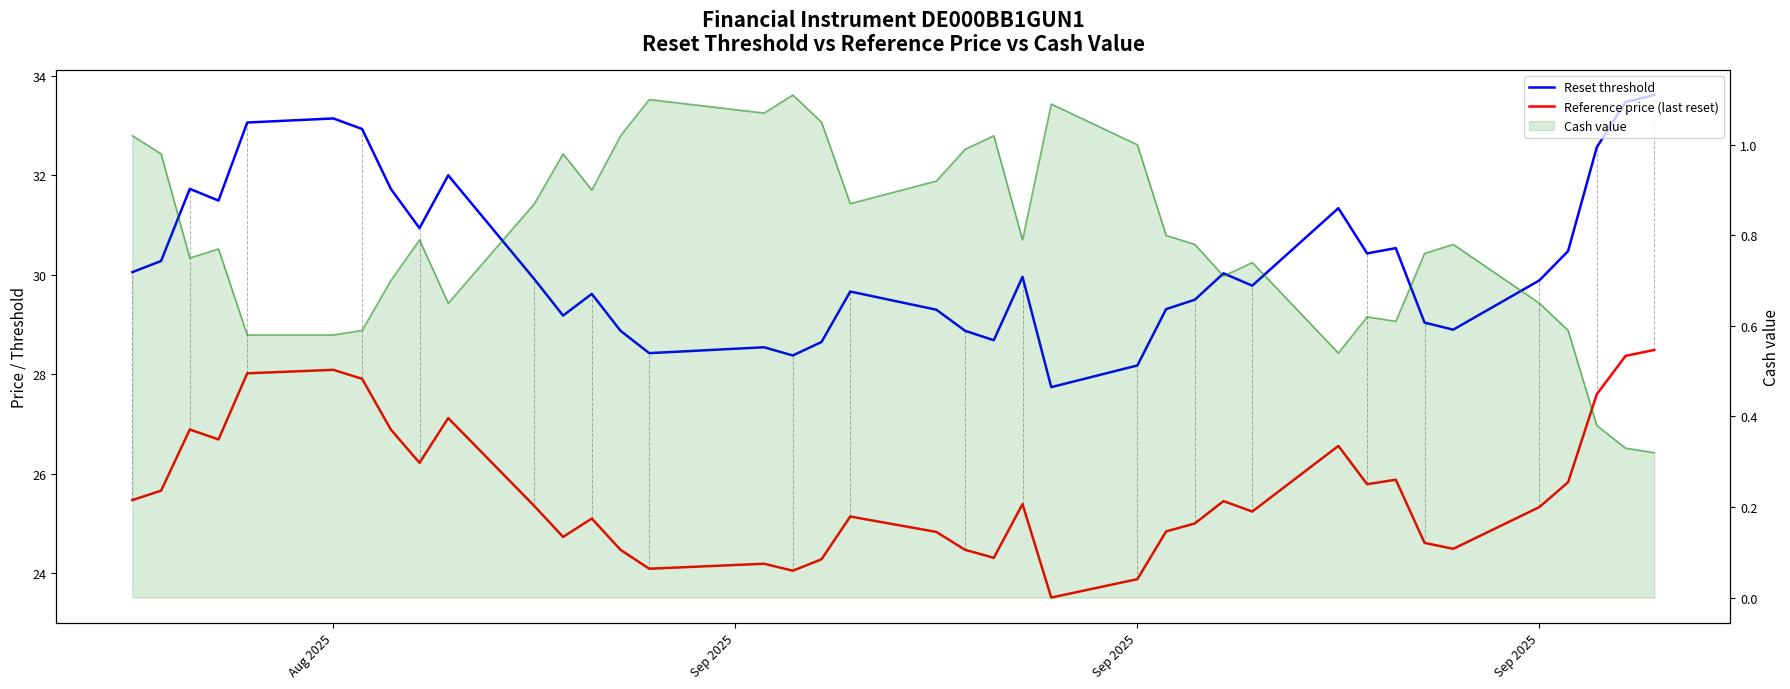

True or false: Cash value (line) and Reference price (last reset) cross at least once.

False